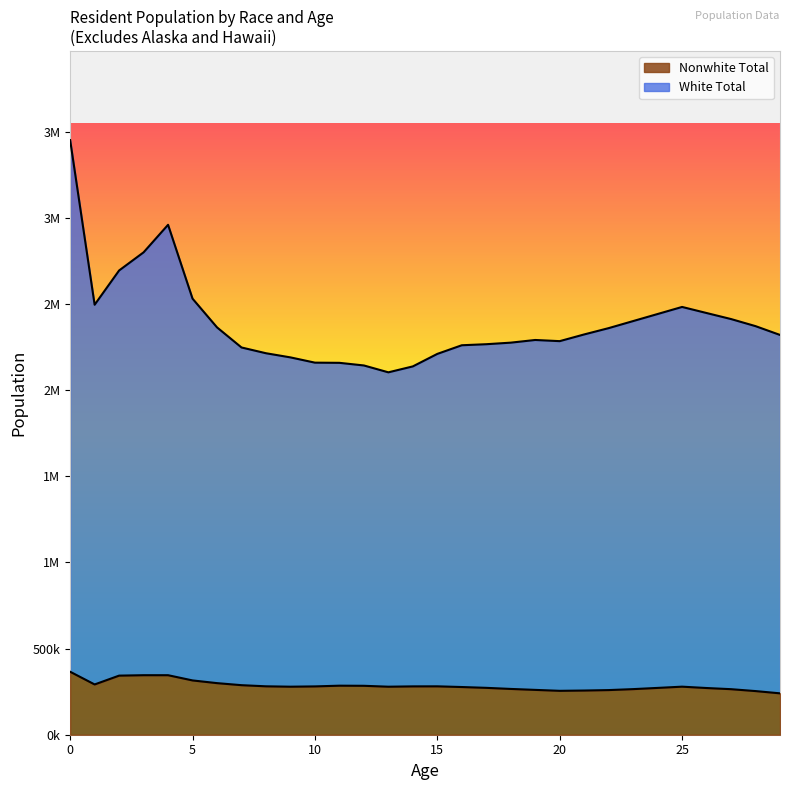

List the series in order of their peak value, lowest first.

Nonwhite Total, White Total